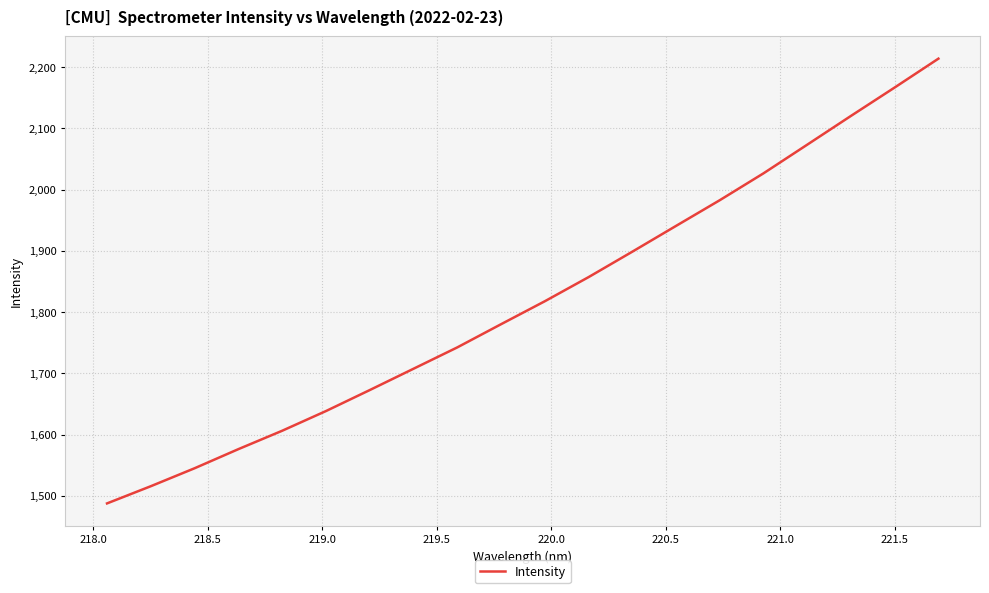

What is the greatest value displayed?

2213.7